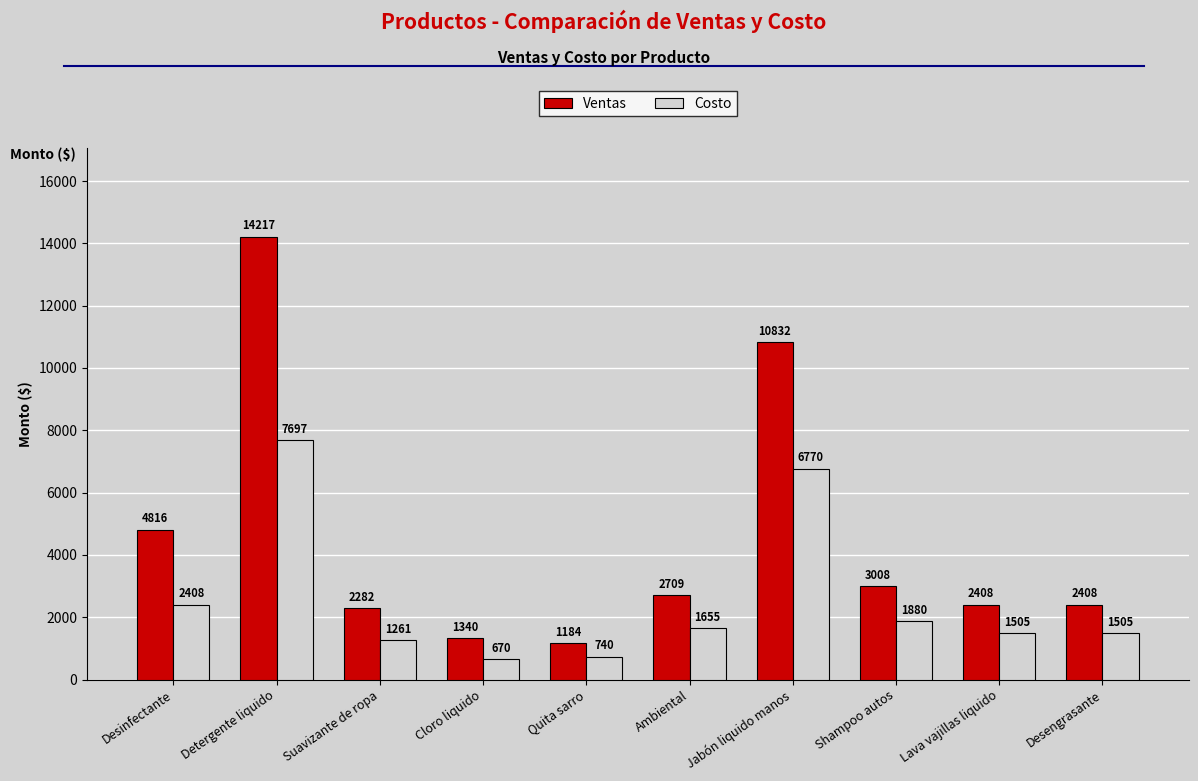

Read the Ventas value at Lava vajillas liquido.

2408.0